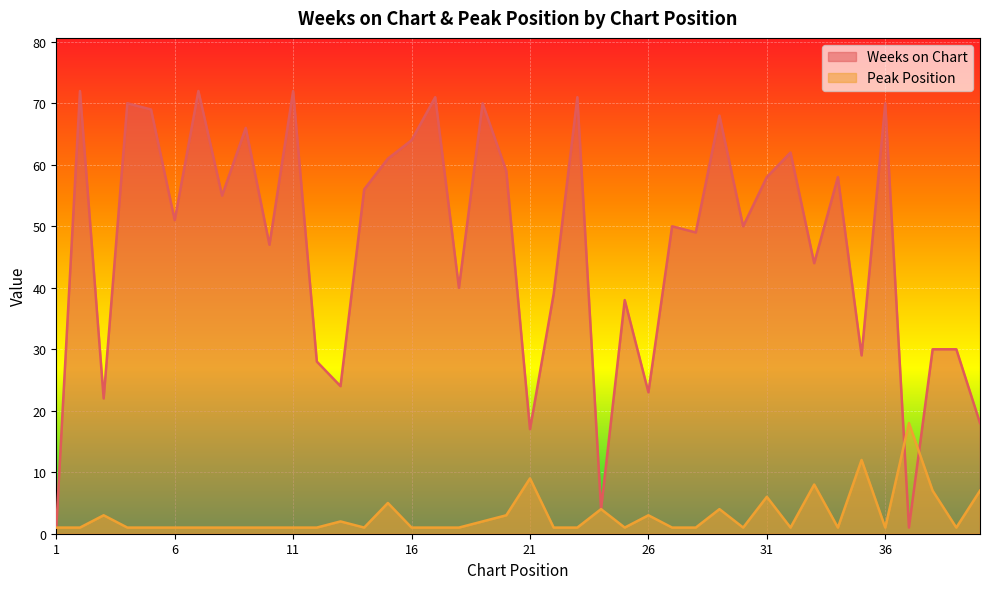

At how many categories does at least one series exceed 10?

38